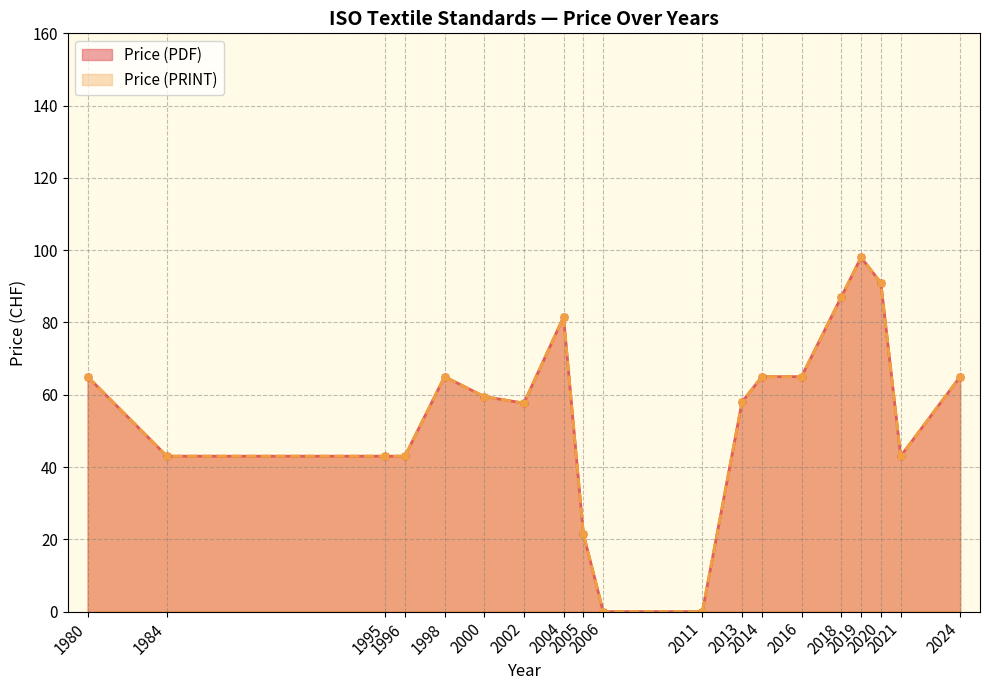

True or false: Price (PRINT) and Price (PDF) intersect in this chart.

False